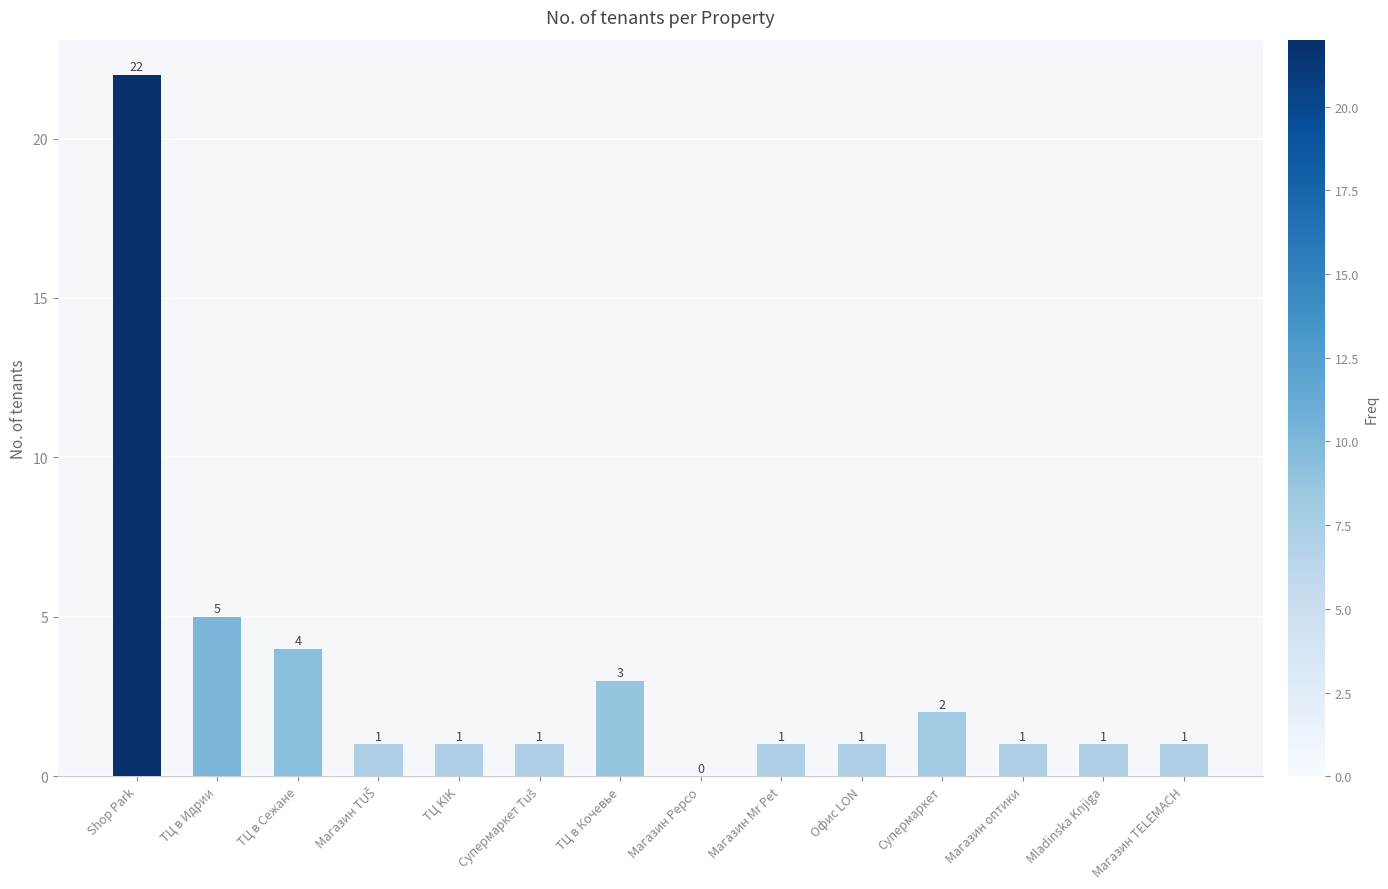

What is the greatest value displayed?

22